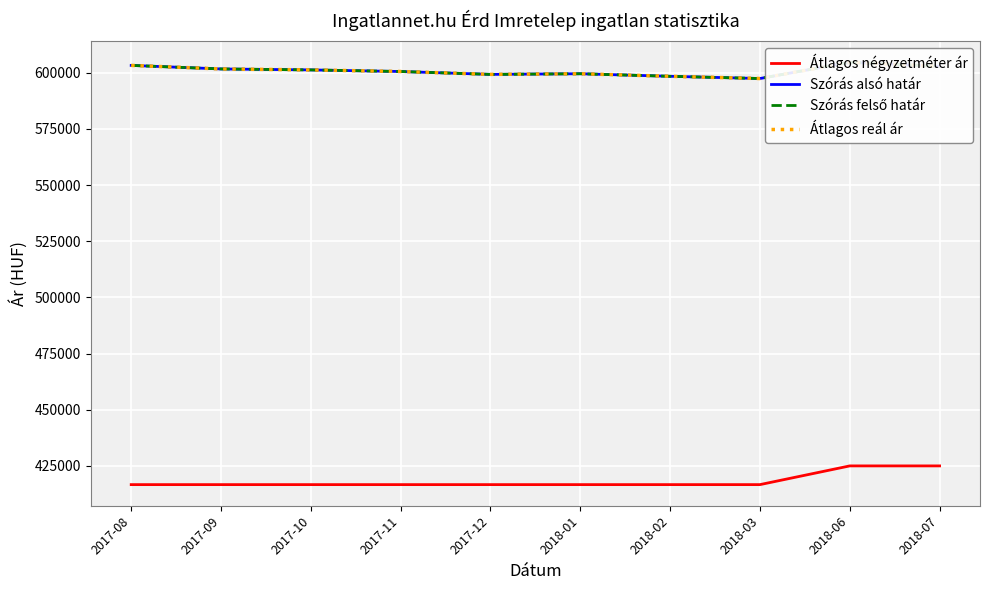

Is the value of Szórás felső határ at 2017-11 greater than the value of Szórás alsó határ at 2017-11?

No